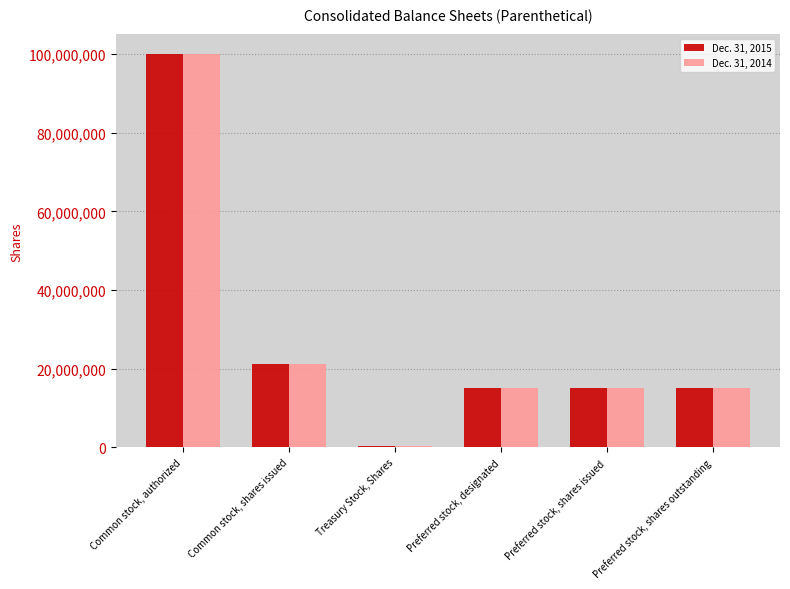

The Dec. 31, 2014 series shows 39256007 at Common stock, authorized. True or false?

False